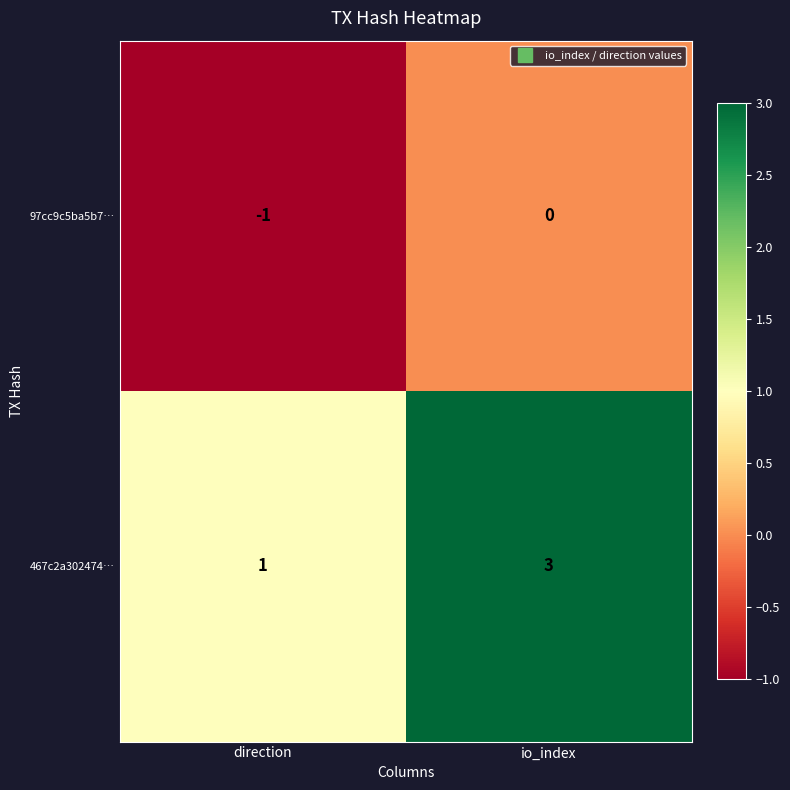

Which series has the largest total across all categories?

467c2a302474…